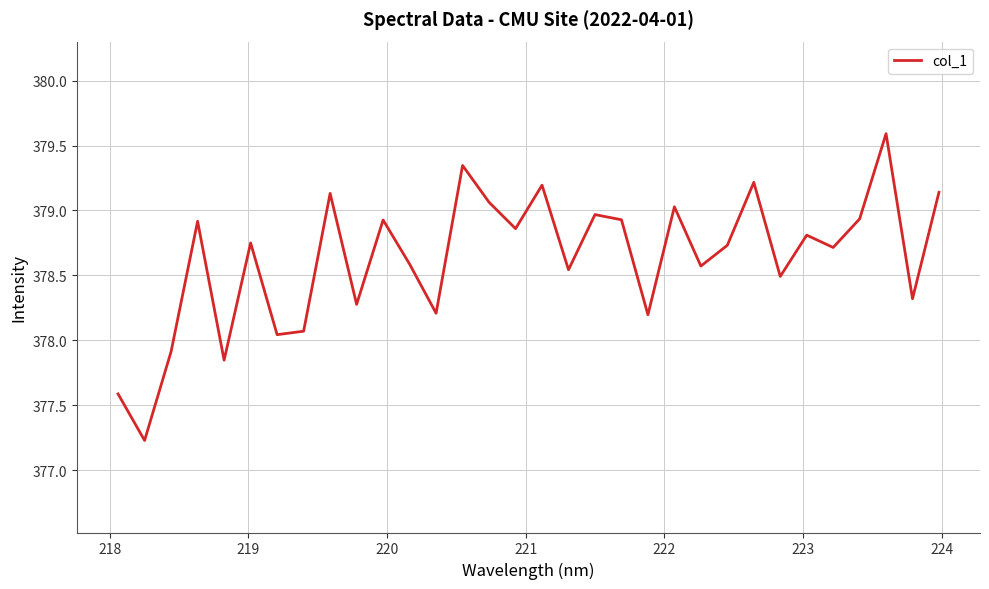

What is the difference between the second highest and second lowest values?

1.8